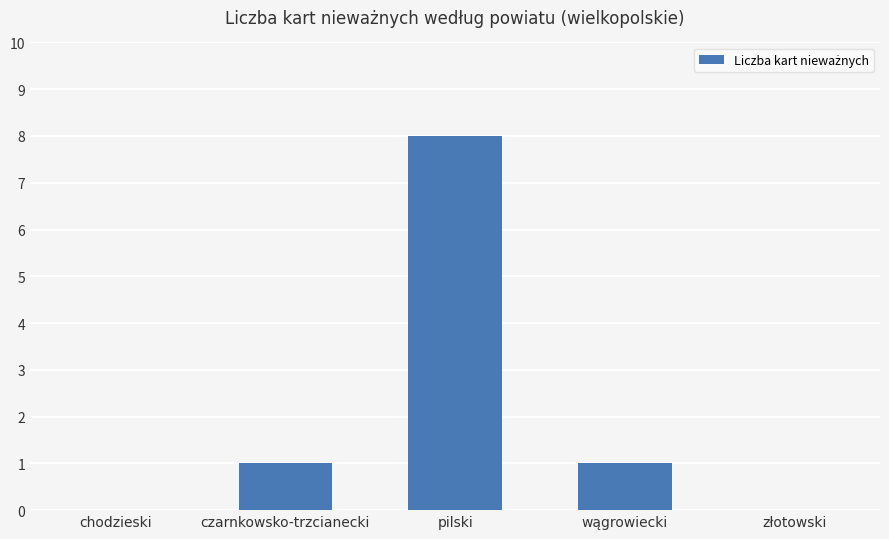

Are the bars grouped side by side (vs. stacked)?

No